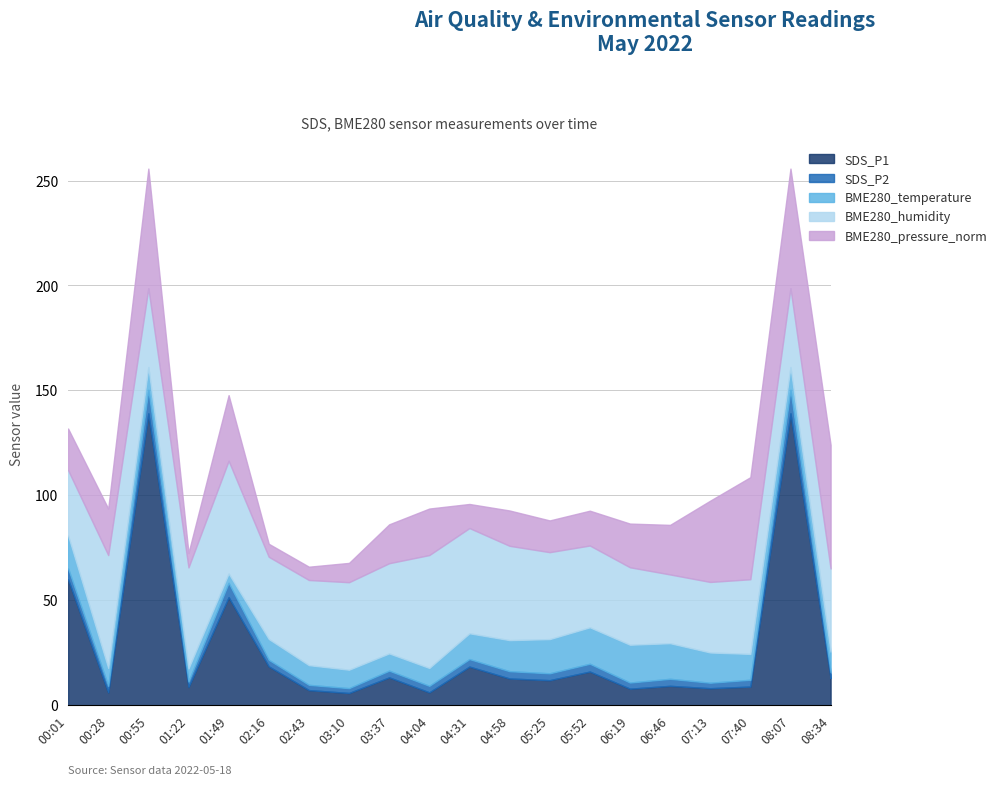

What are all the series names shown in the legend?

SDS_P1, SDS_P2, BME280_temperature, BME280_humidity, BME280_pressure_norm